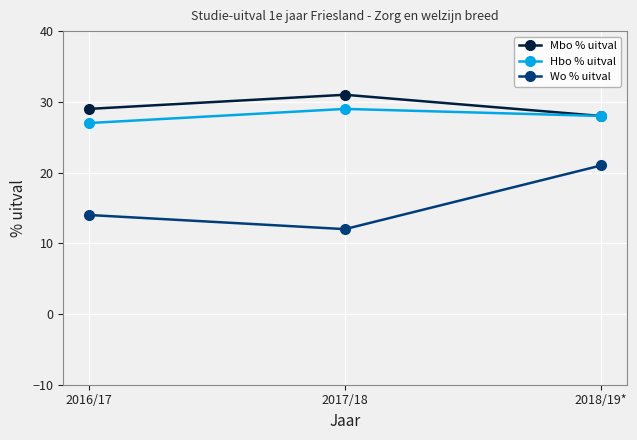

Which series has the largest range (max minus min)?

Wo % uitval